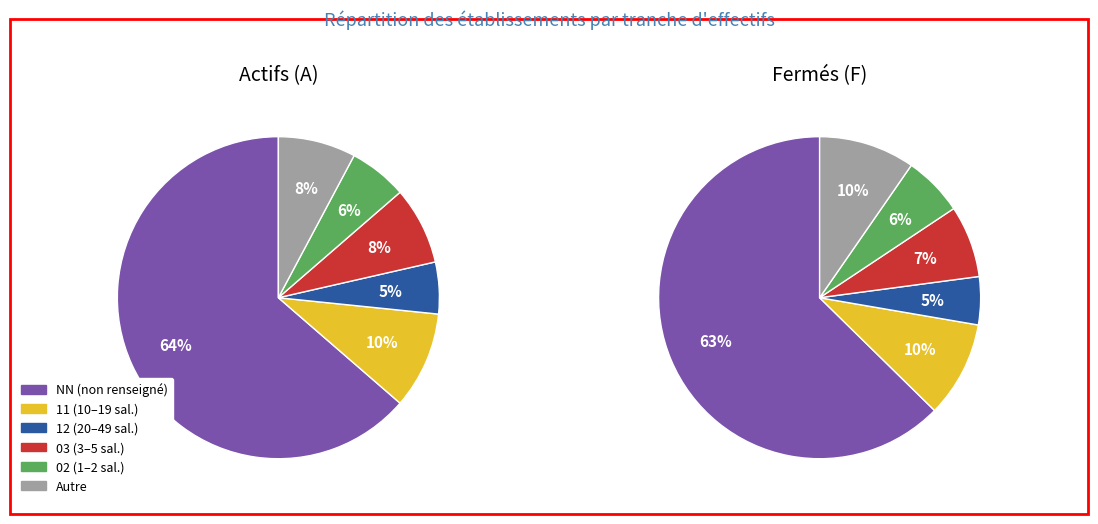

Which category has the smallest portion of the pie?

12